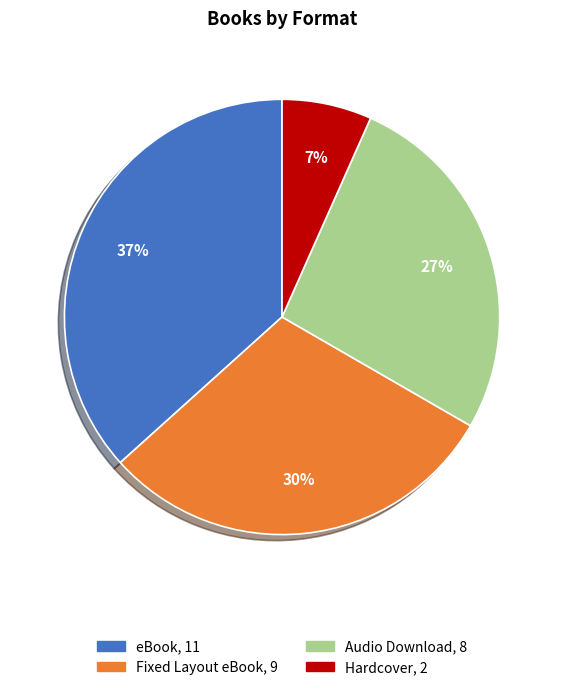

Combined, do Hardcover and Fixed Layout eBook account for over 50%?

No